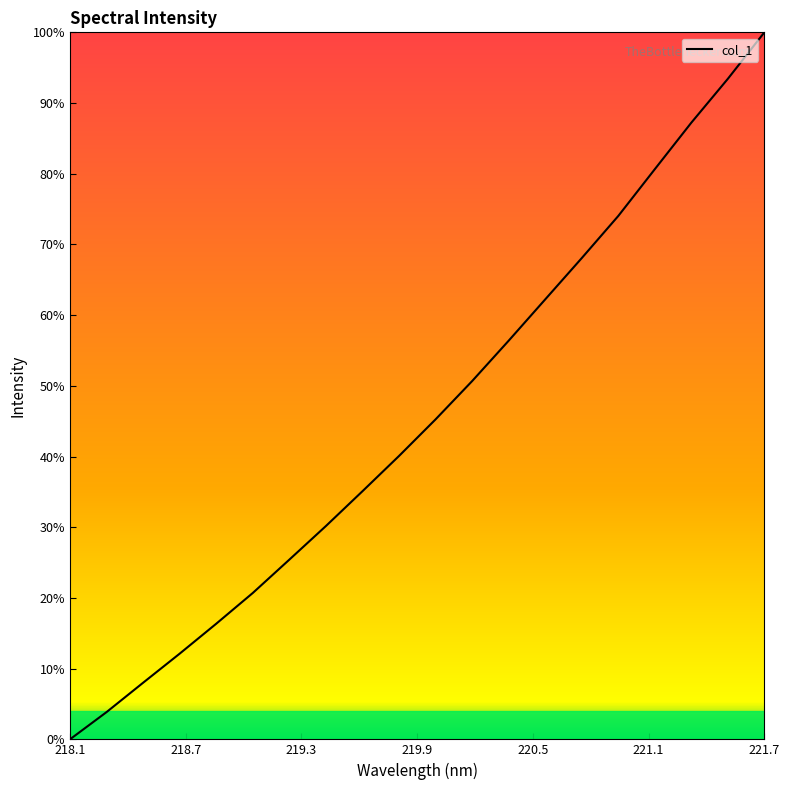

Reading left to right, list all the values displayed in this chart.

0.0	3.8	8.0	12.1	16.4	20.7	25.4	30.2	35.1	40.1	45.3	50.7	56.4	62.2	68.1	74.0	80.6	87.2	93.4	100.0